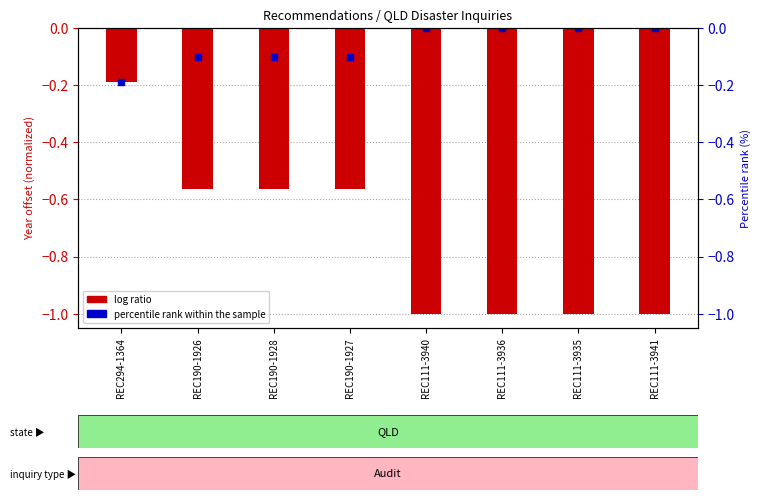

Is the value of percentile rank within the sample at REC190-1928 greater than the value of log ratio at REC111-3940?

Yes